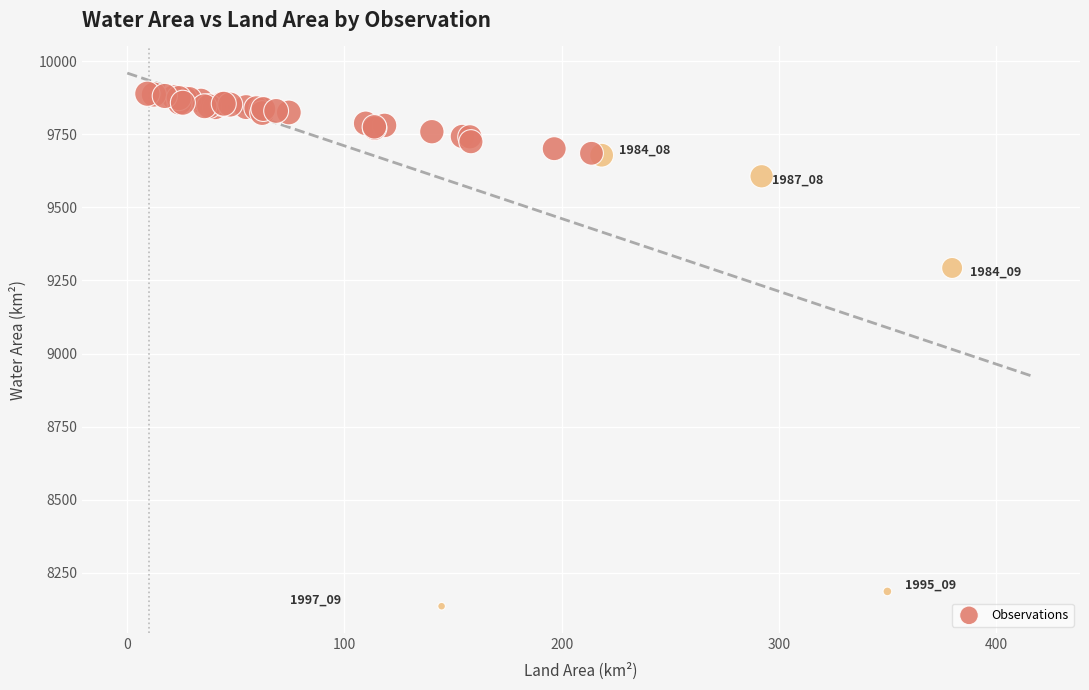

What Y value in the scatter plot is closest to 9012?

9292.6